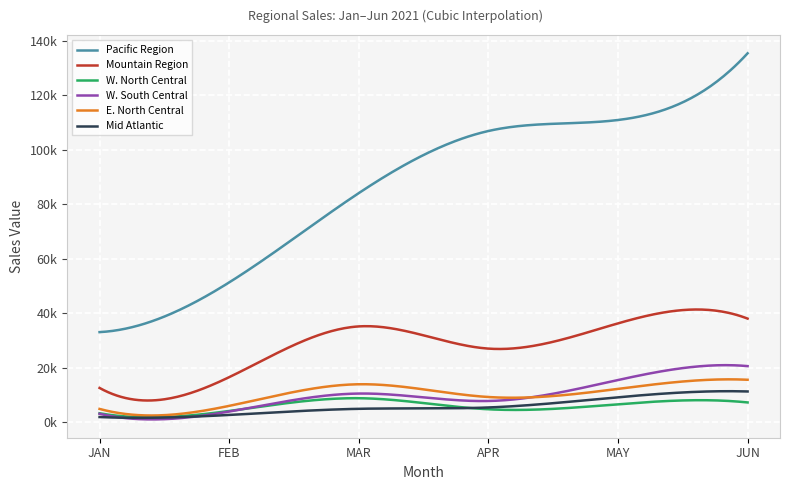

What are all the series names shown in the legend?

Pacific Region, Mountain Region, W. North Central, W. South Central, E. North Central, Mid Atlantic